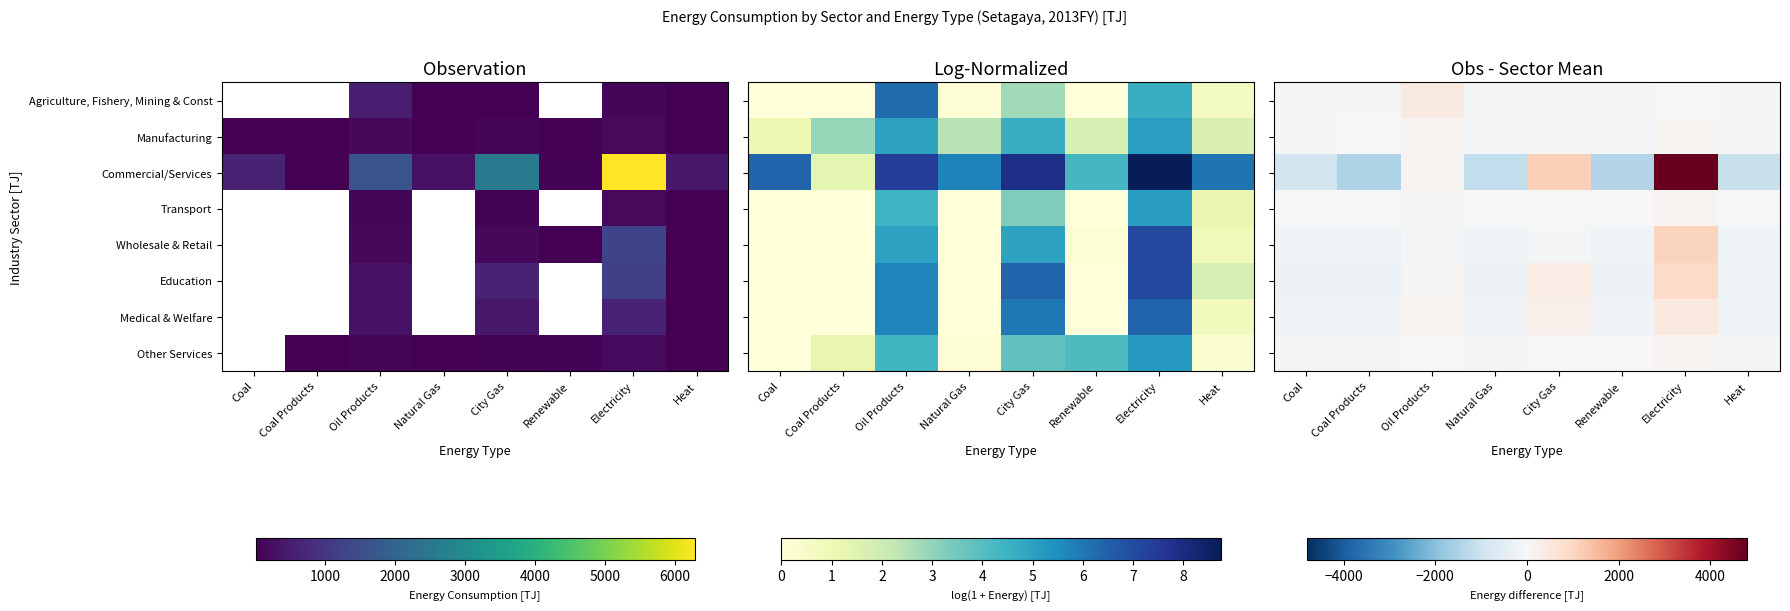

Which series has the widest spread of values?

Commercial/Services